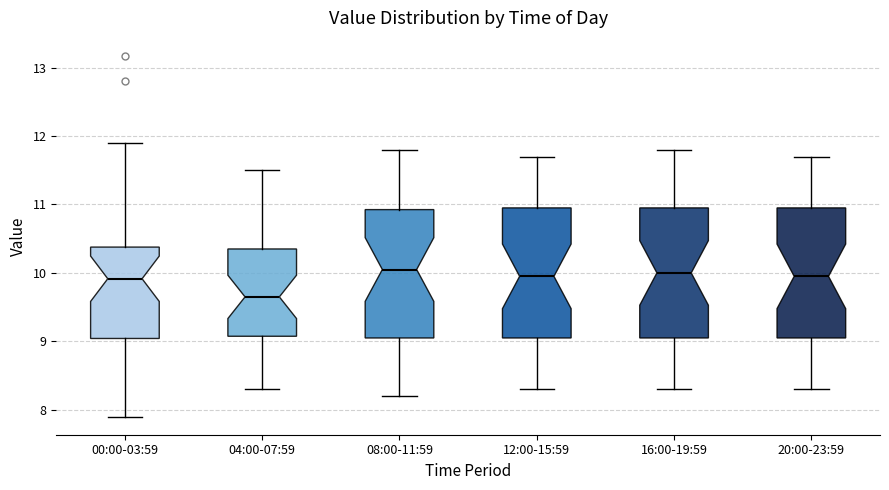

Reading left to right, transcribe this box plot: for each box, give where its median line is, the range the box spans, and where its two whiskers end, as read against the y-axis. The values are not printed on the chart, so give them approximately, as read against the axis.

00:00-03:59: median 9.9, box 9.0 to 10.4, whiskers 7.9 to 11.9
04:00-07:59: median 9.7, box 9.1 to 10.4, whiskers 8.3 to 11.5
08:00-11:59: median 10.1, box 9.1 to 10.9, whiskers 8.2 to 11.8
12:00-15:59: median 10.0, box 9.1 to 11.0, whiskers 8.3 to 11.7
16:00-19:59: median 10.0, box 9.1 to 11.0, whiskers 8.3 to 11.8
20:00-23:59: median 10.0, box 9.1 to 11.0, whiskers 8.3 to 11.7